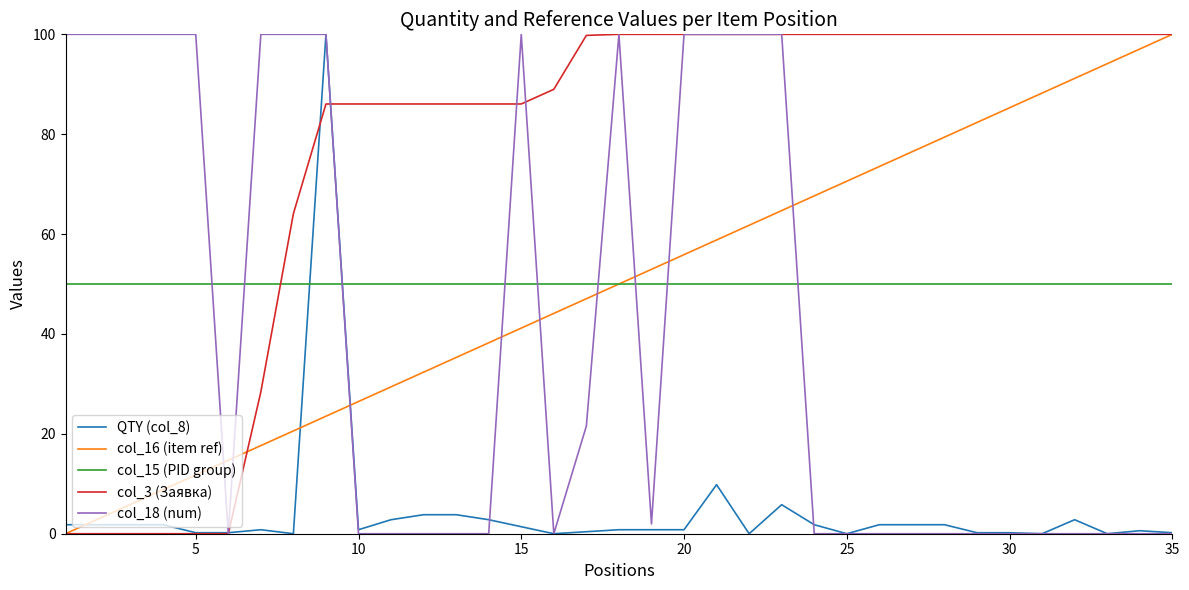

What is the maximum value shown in the chart?

100.0